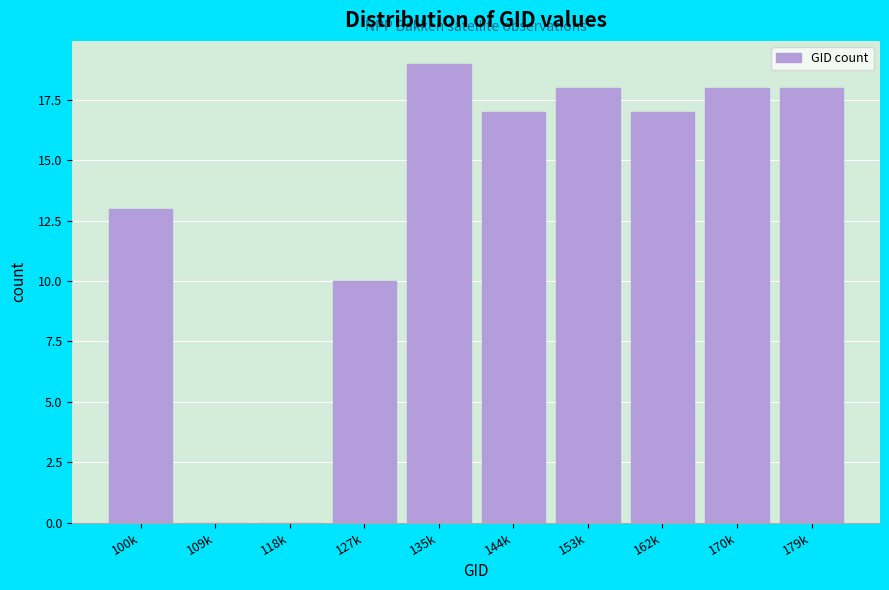

Reading right to left, list all the values displayed in this chart.

179k=18	170k=18	162k=17	153k=18	144k=17	135k=19	127k=10	118k=0	109k=0	100k=13